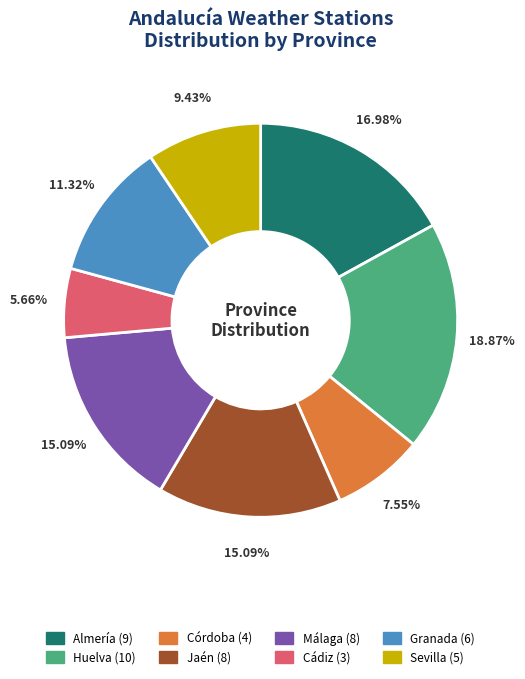

What is the ratio of the value at Málaga to the value at Granada?

1.3